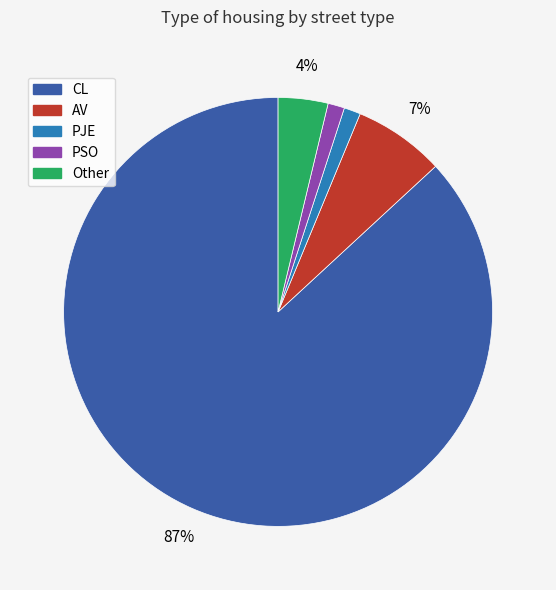

Which has a higher value, Other or PJE?

Other